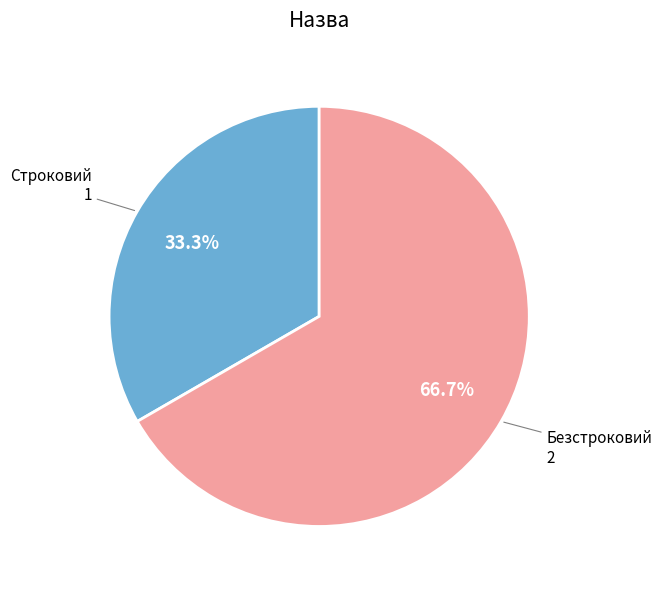

Does any single category account for the majority?

Yes